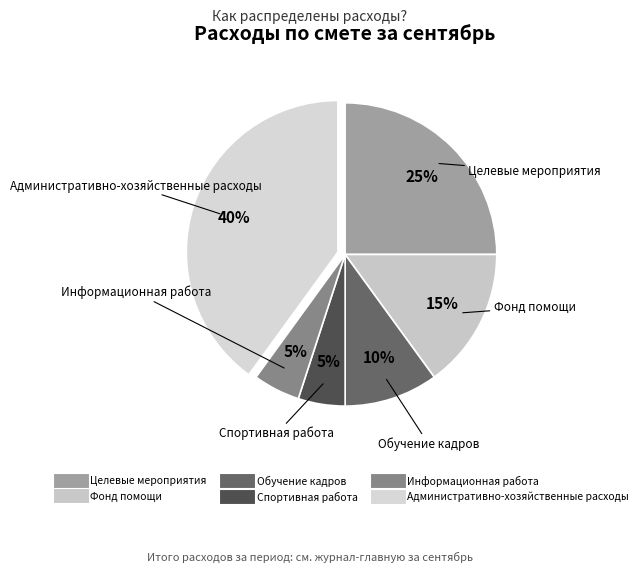

Approximately how many times larger is the value at Спортивная работа compared to Обучение кадров?

0.5